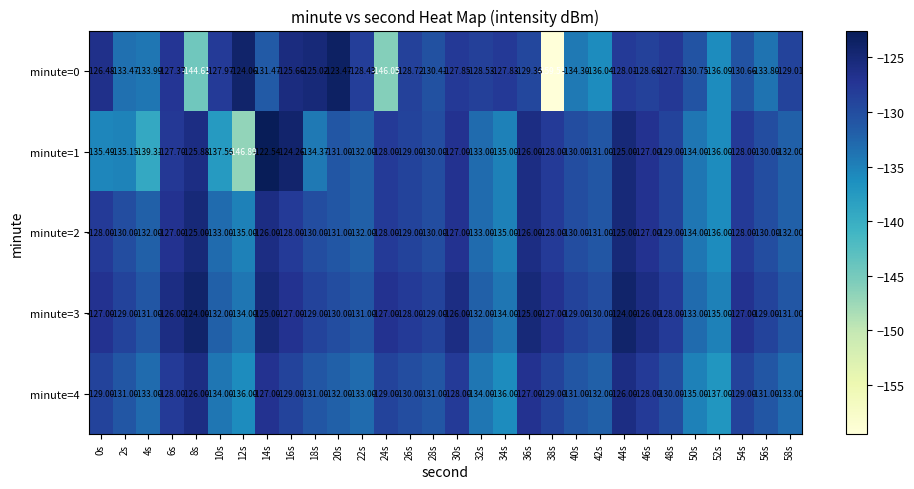

Is the value of minute=4 at 58s greater than the value of minute=2 at 26s?

No